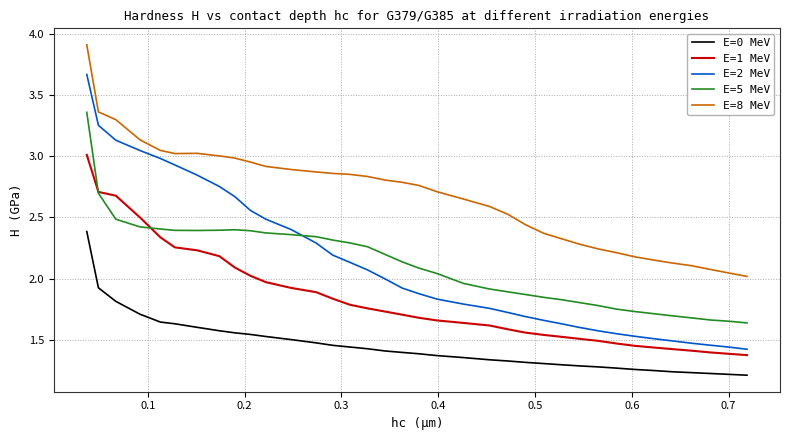

Which series has the largest total across all categories?

E=8 MeV